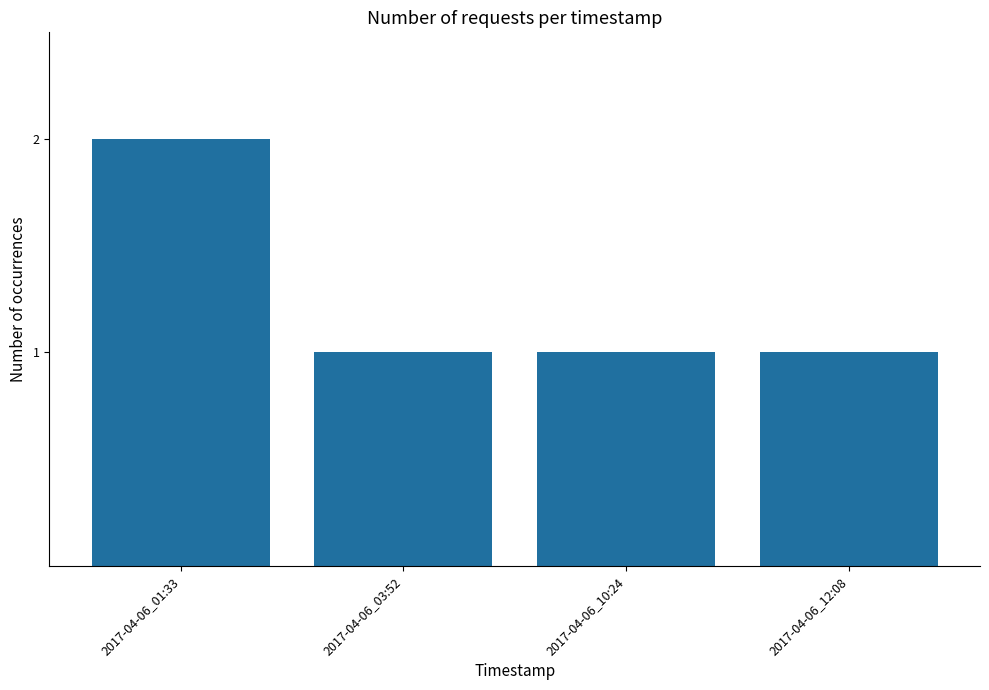

The value at 2017-04-06_01:33 is 2. True or false?

True